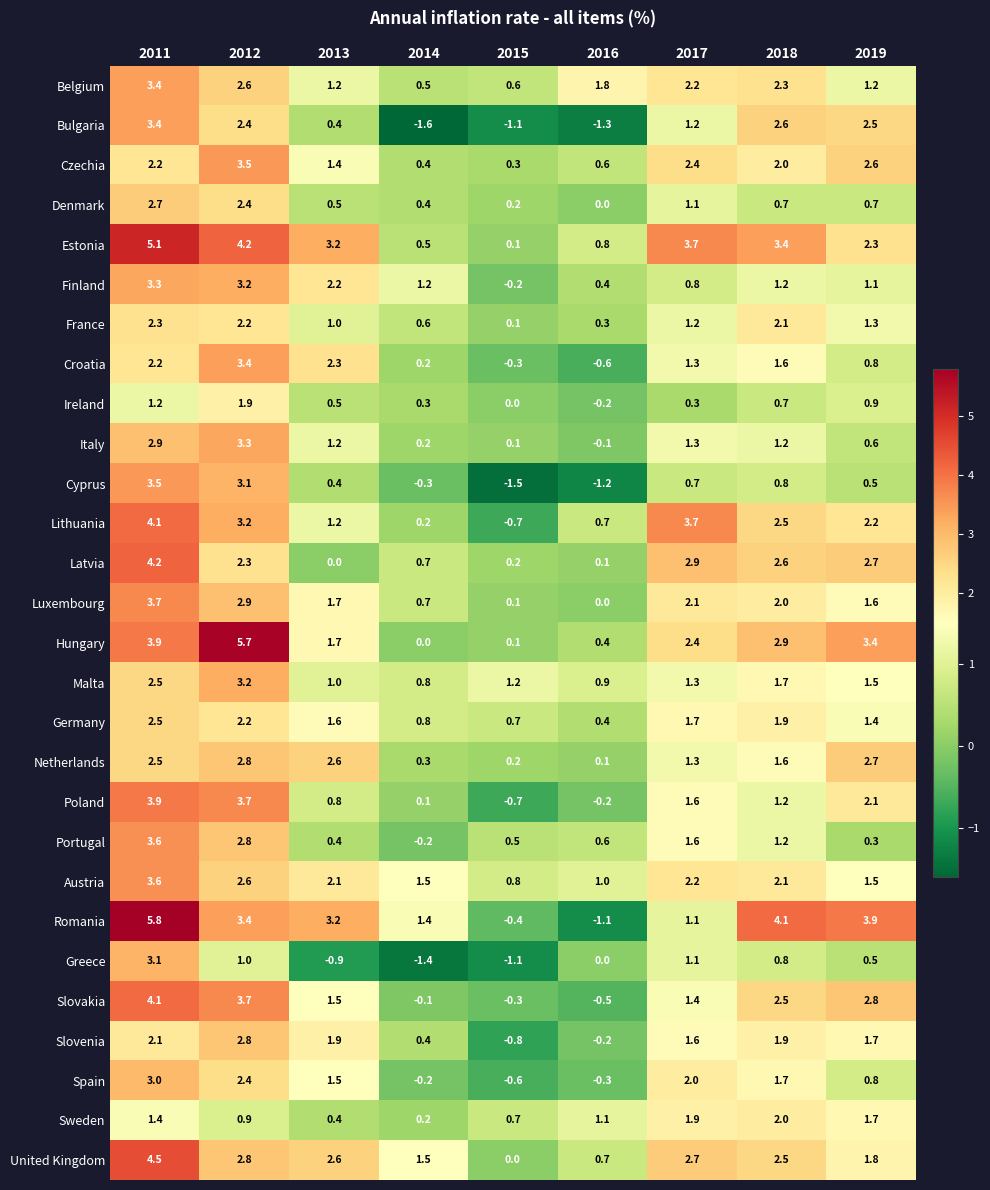

At how many categories does at least one series exceed 0?

9